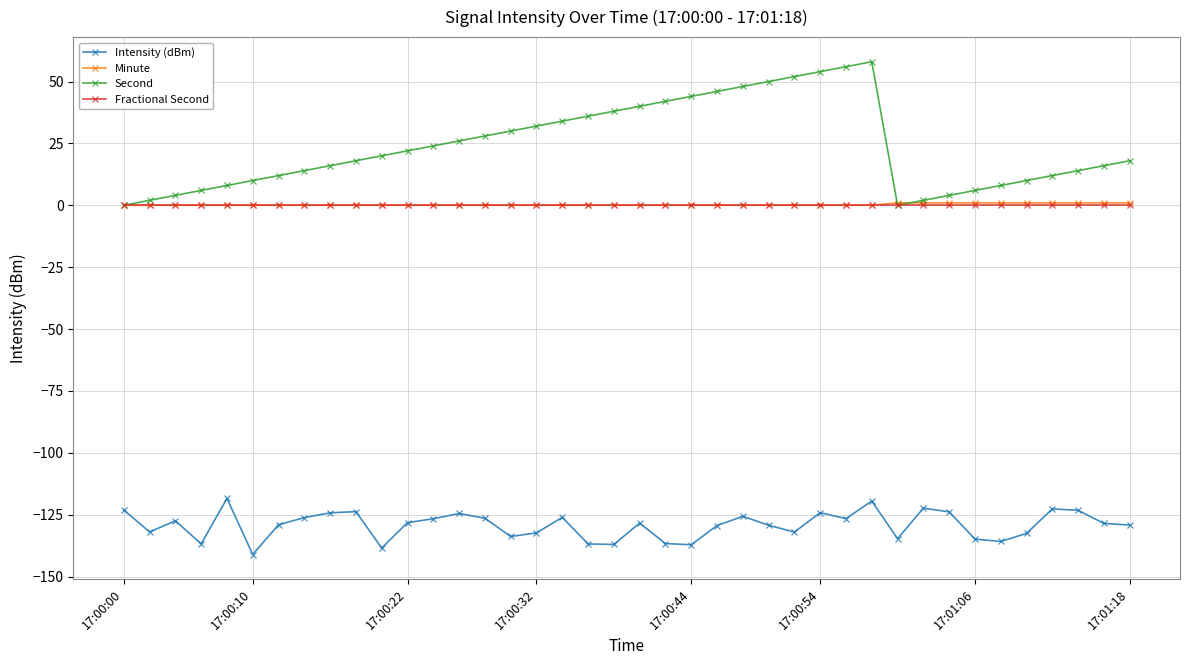

Which series has the largest range (max minus min)?

Second